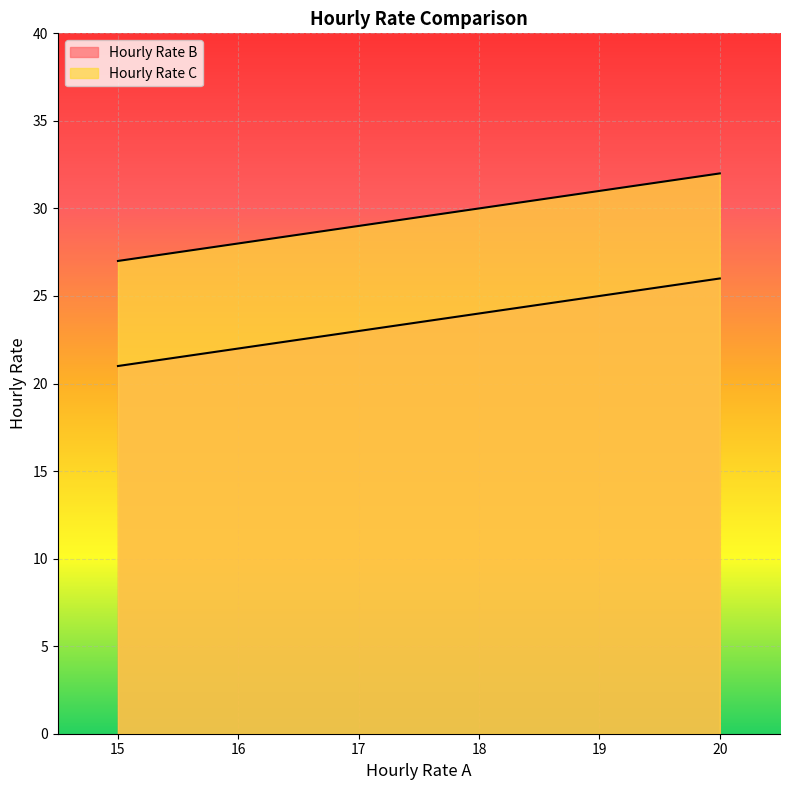

What is the value of the Hourly Rate B point at the 3rd from the left?

23